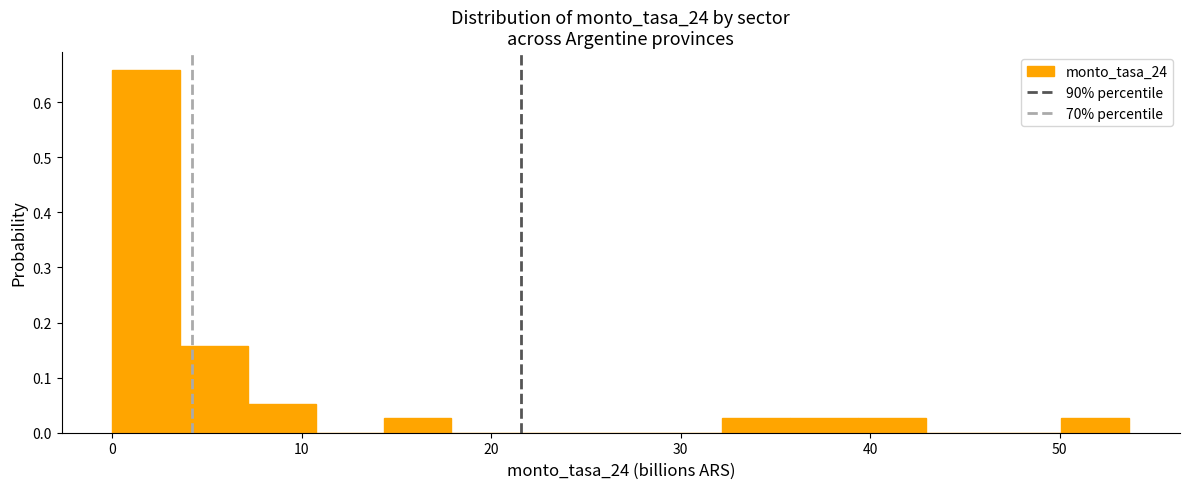

Read against the x-axis, roughly where is the centre of the tallest bar?

2